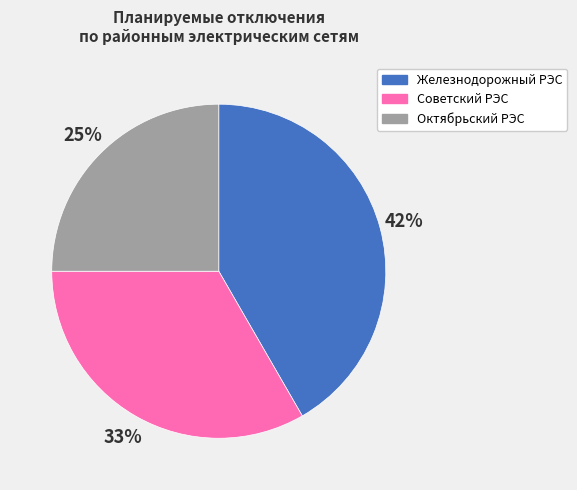

Count the number of slices in the pie.

3